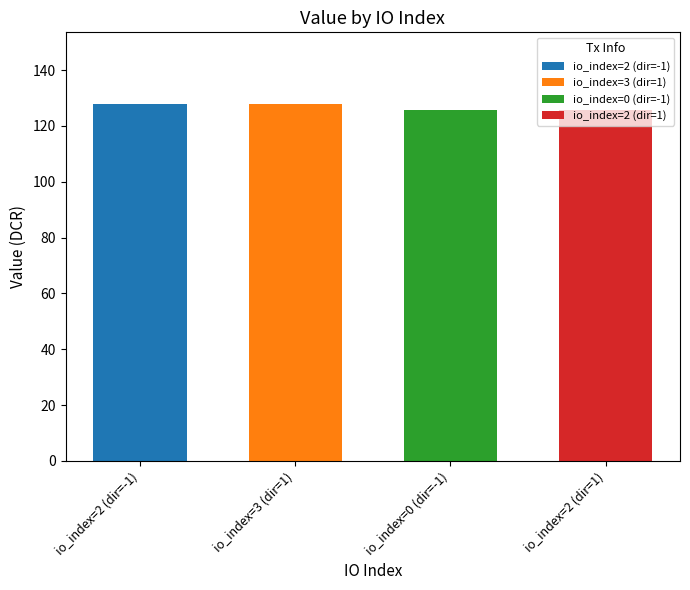

What is the maximum value shown in the chart?

127.9